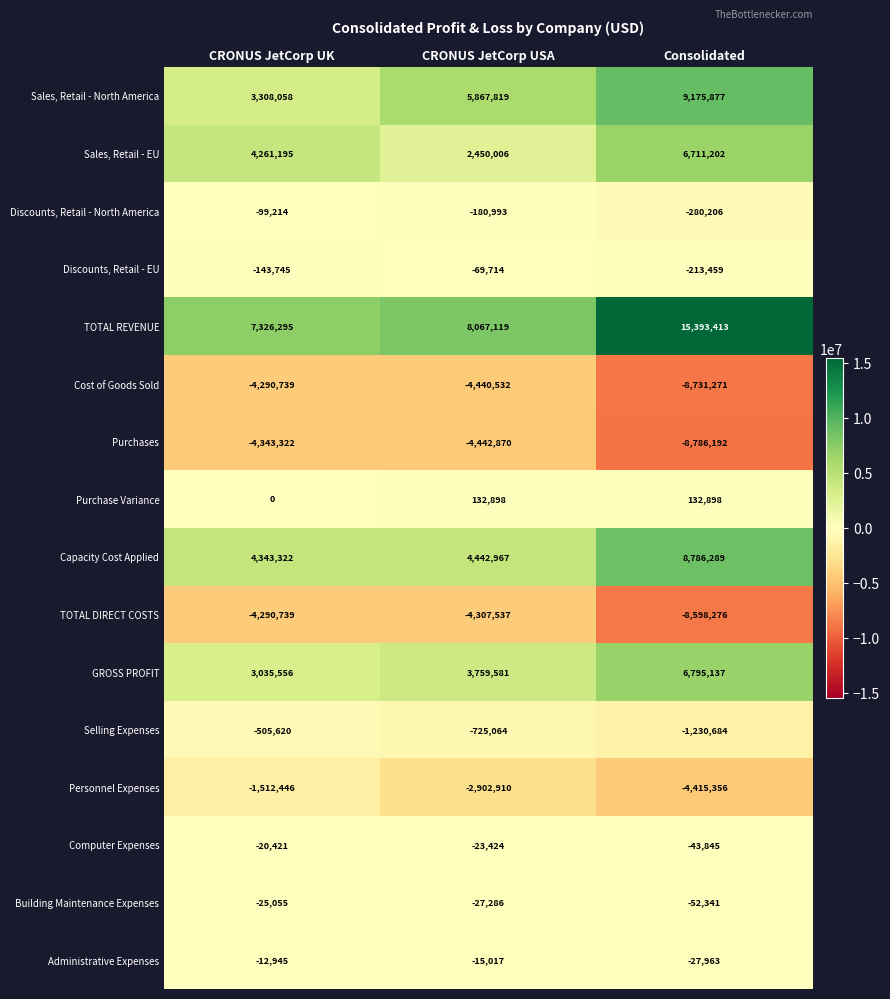

List the labels in order of Administrative Expenses value, smallest first.

Consolidated, CRONUS JetCorp USA, CRONUS JetCorp UK